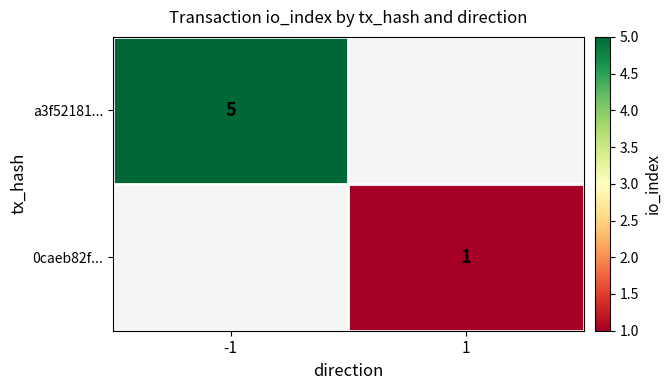

Count the number of data series in this chart.

2